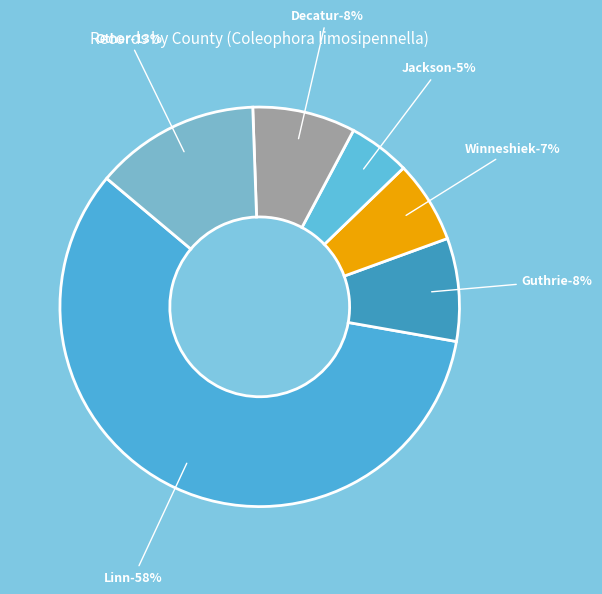

Rank the categories by value from lowest to highest.

Jackson, Winneshiek, Guthrie, Decatur, Other, Linn